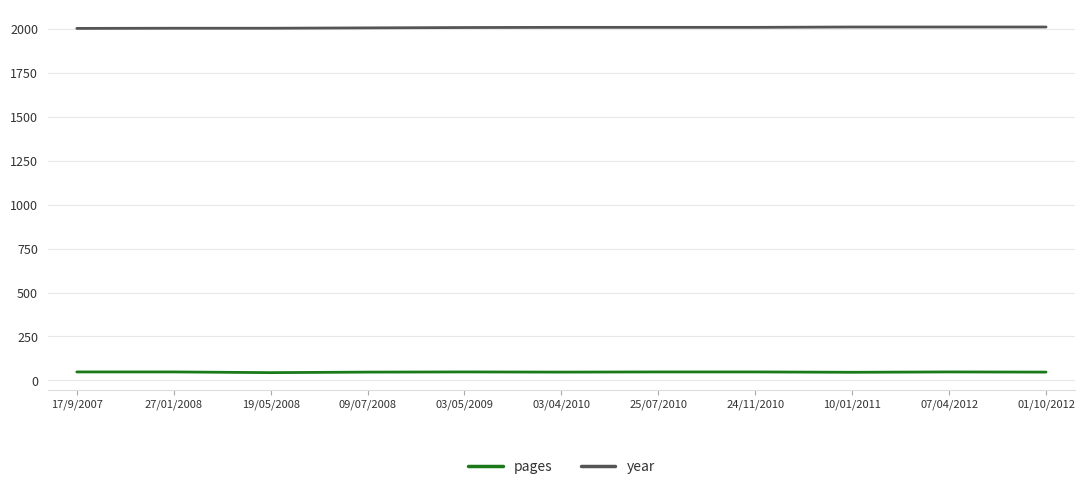

What is the spread (max minus min) of values at 09/07/2008?

1960